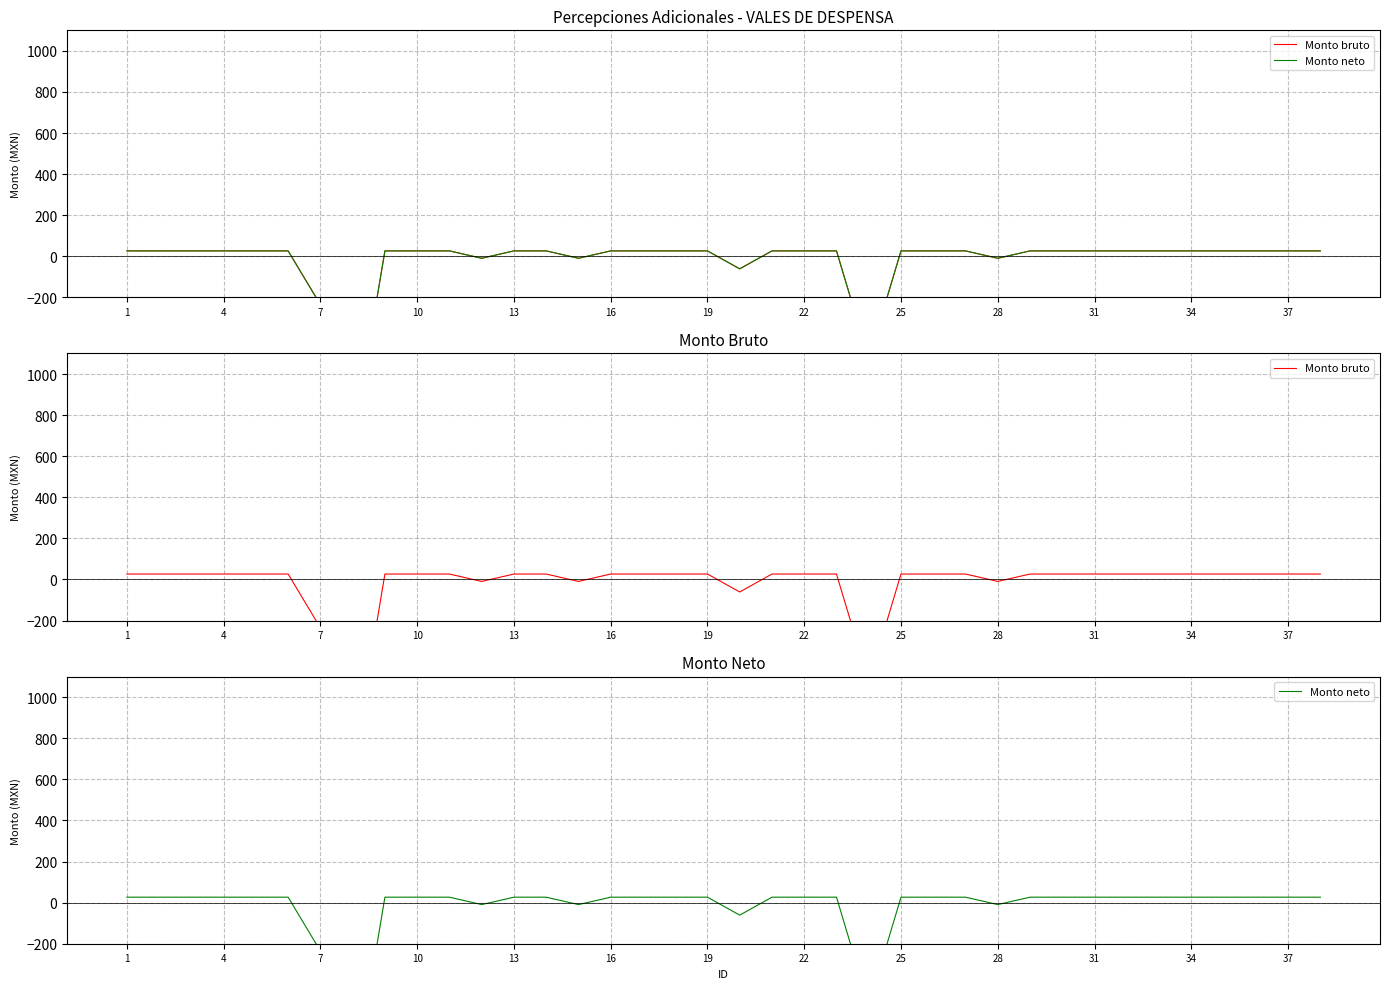

At which category is the sum across all series the highest?

1